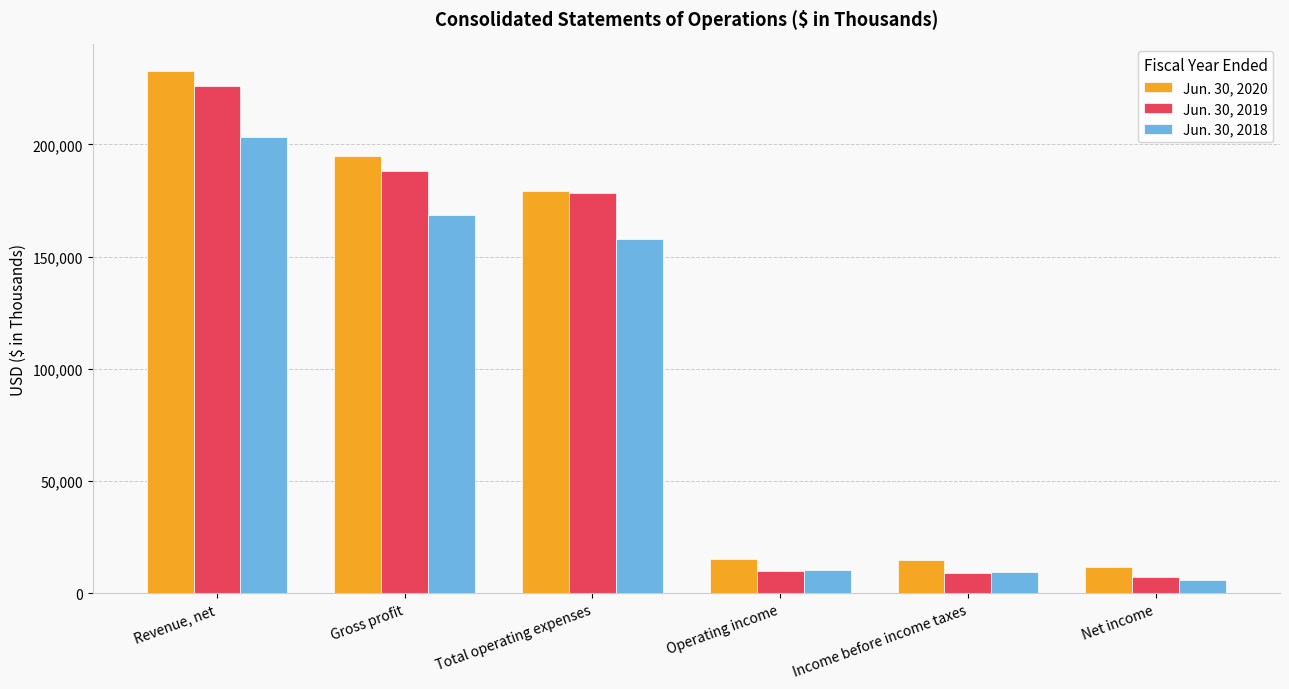

Which series has the widest spread of values?

Jun. 30, 2020